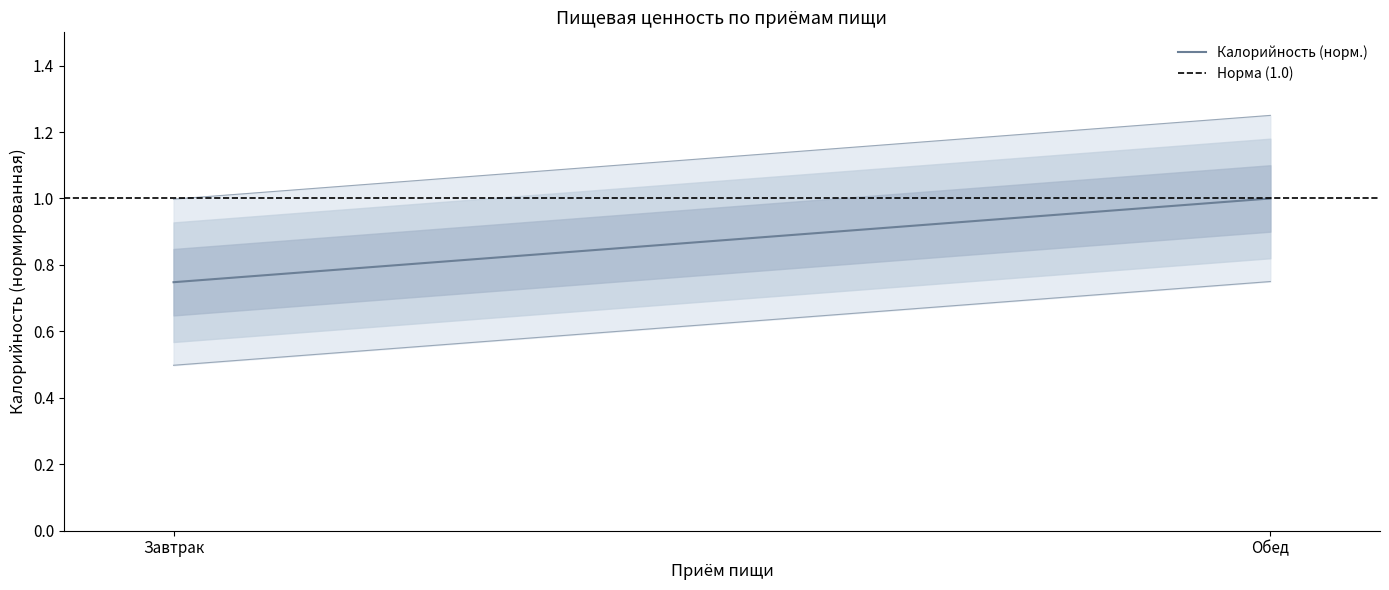

How many categories are shown in the chart?

2